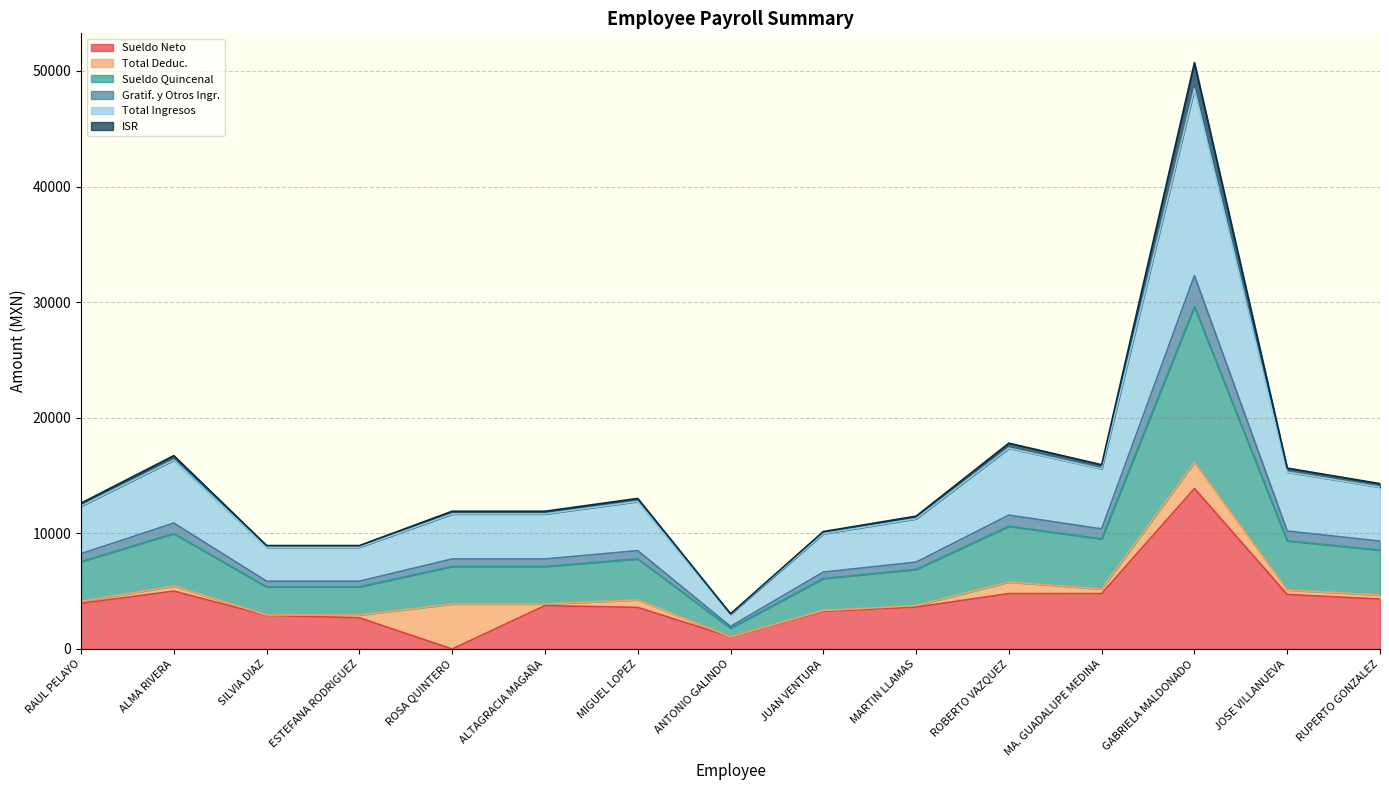

What is the value of the Total Ingresos point at the 1st from the left?

4122.1